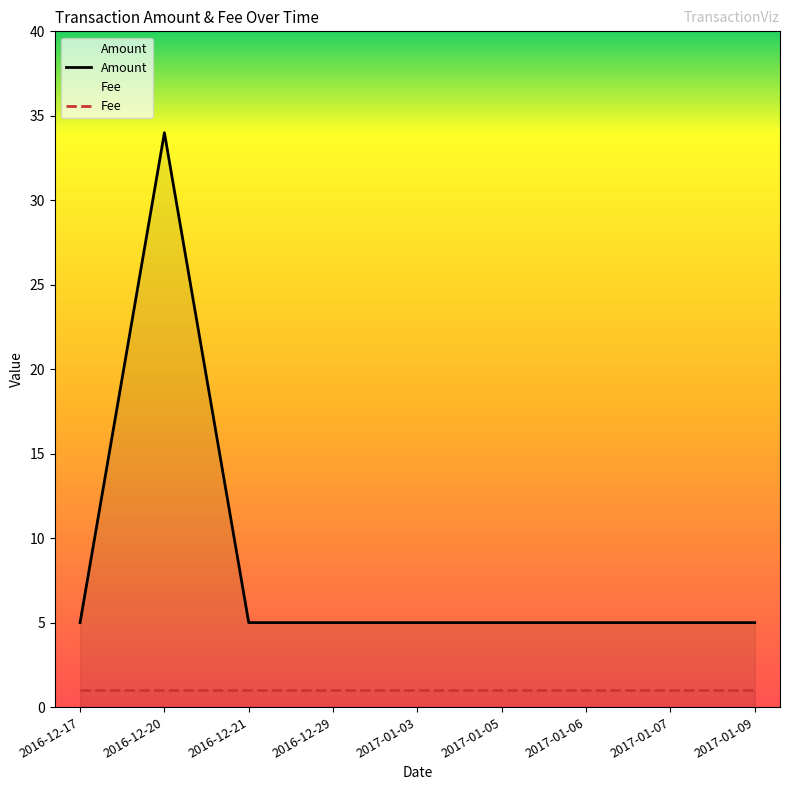

Reading left to right, transcribe all the data shown in this chart.

Amount: 2016-12-17=5	2016-12-20=34	2016-12-21=5	2016-12-29=5	2017-01-03=5	2017-01-05=5	2017-01-06=5	2017-01-07=5	2017-01-09=5
Fee: 2016-12-17=1	2016-12-20=1	2016-12-21=1	2016-12-29=1	2017-01-03=1	2017-01-05=1	2017-01-06=1	2017-01-07=1	2017-01-09=1